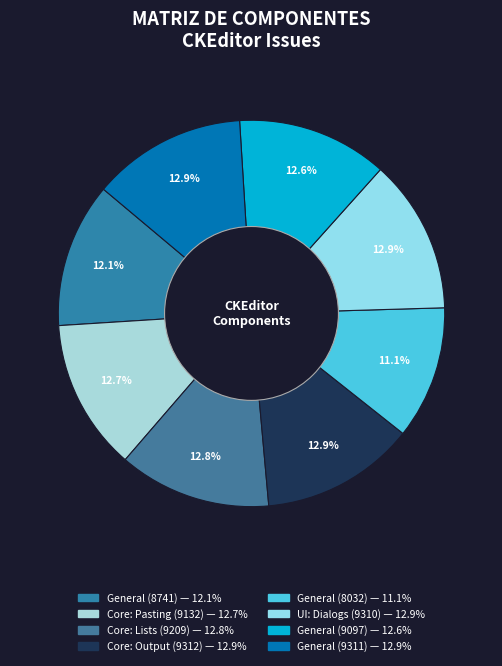

What is the ratio of the value at General (9311) to the value at UI: Dialogs (9310)?

1.0